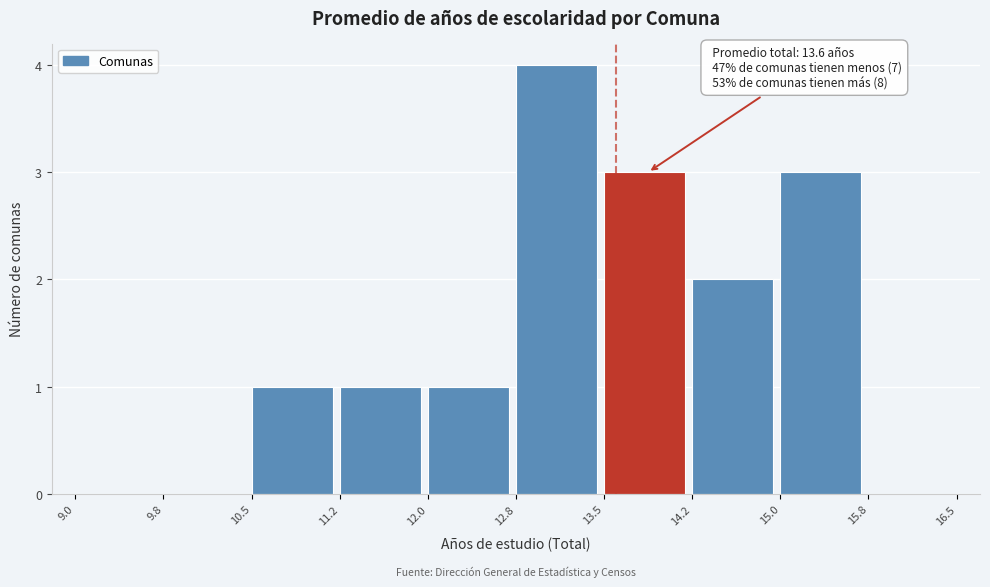

Over which range of the x-axis is the bar tallest?

12.8 to 13.5